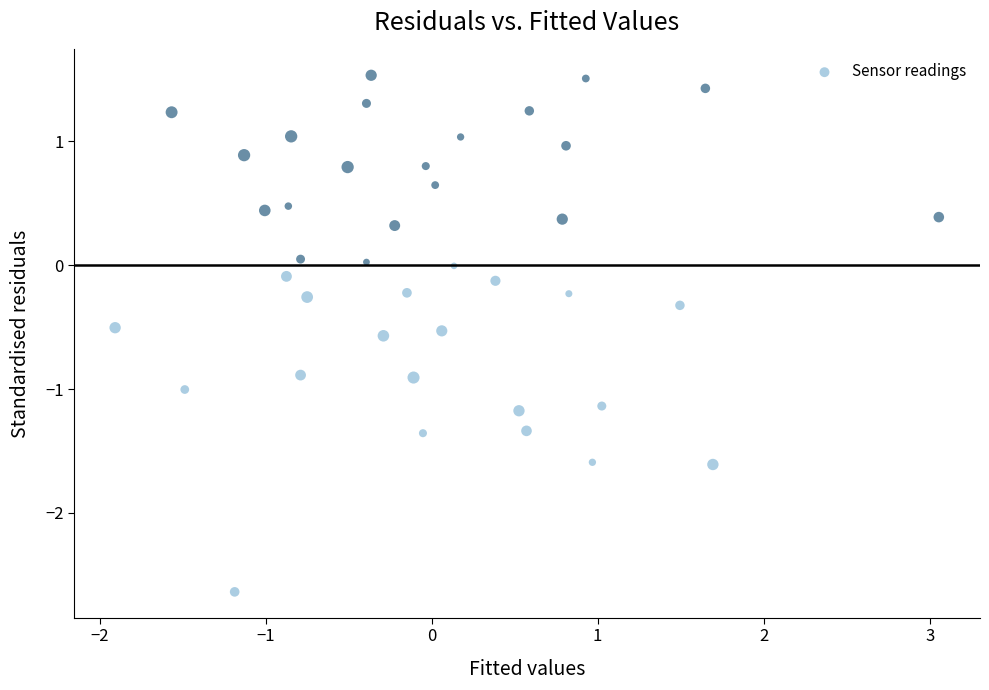

What is the range of Y values (max minus min)?

4.2